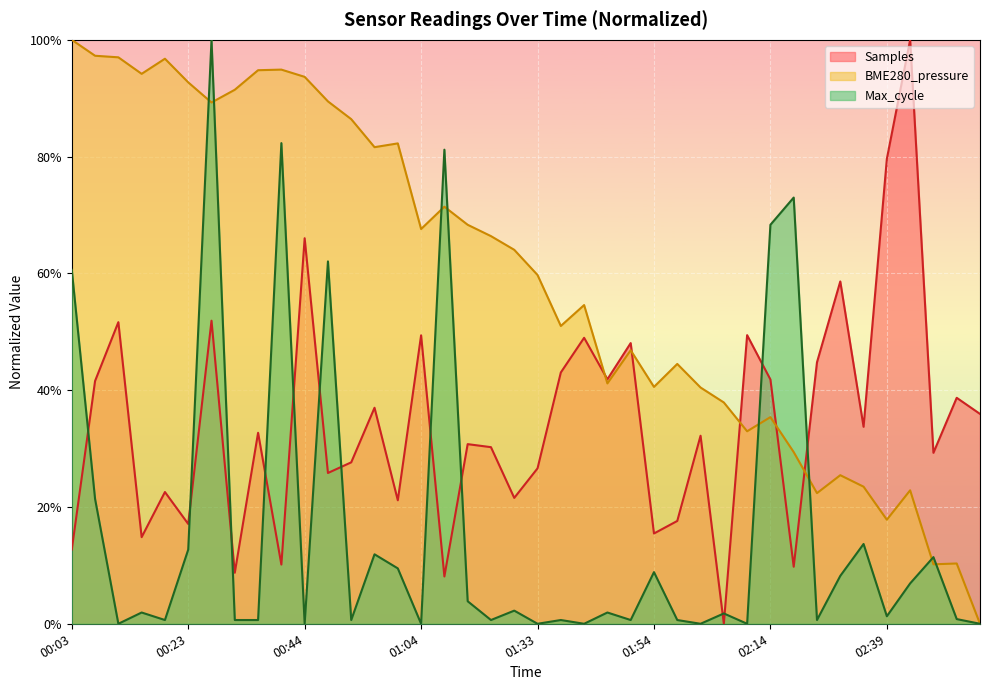

The value of Samples at 02:59 is 0.4. True or false?

True